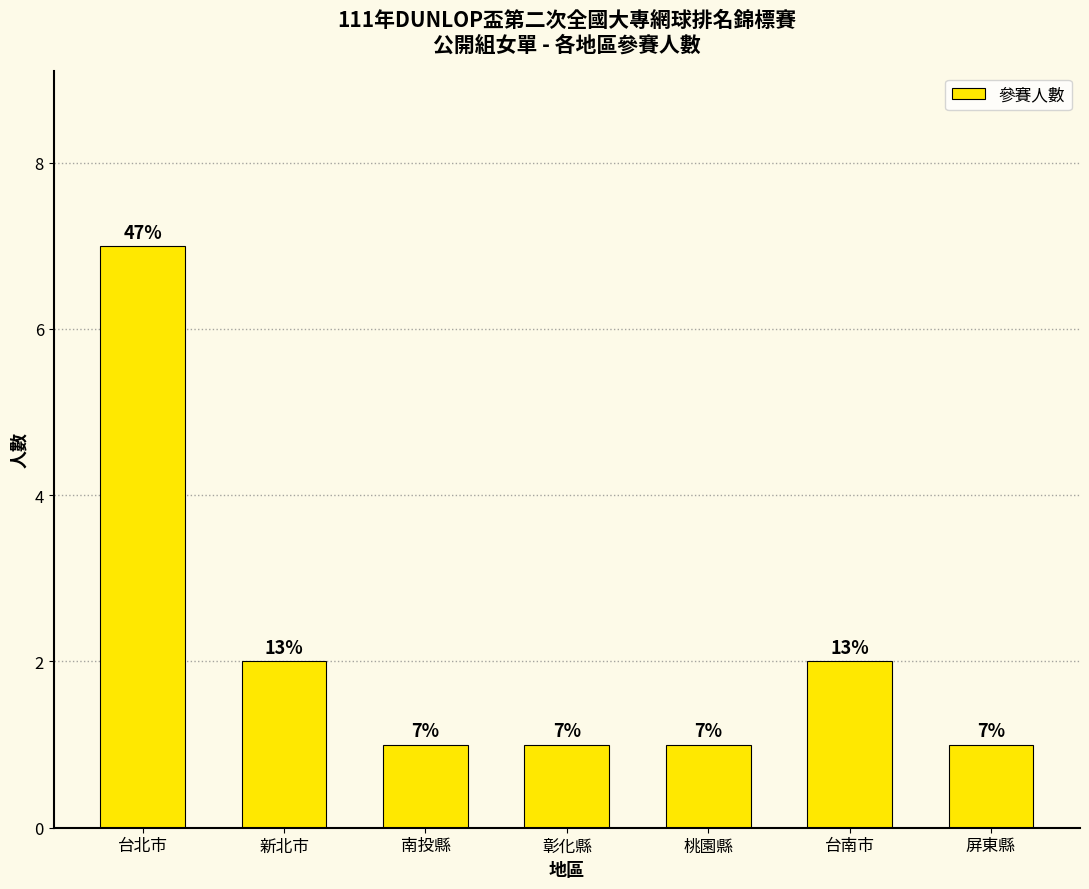

What is the approximate value at 台北市?

7